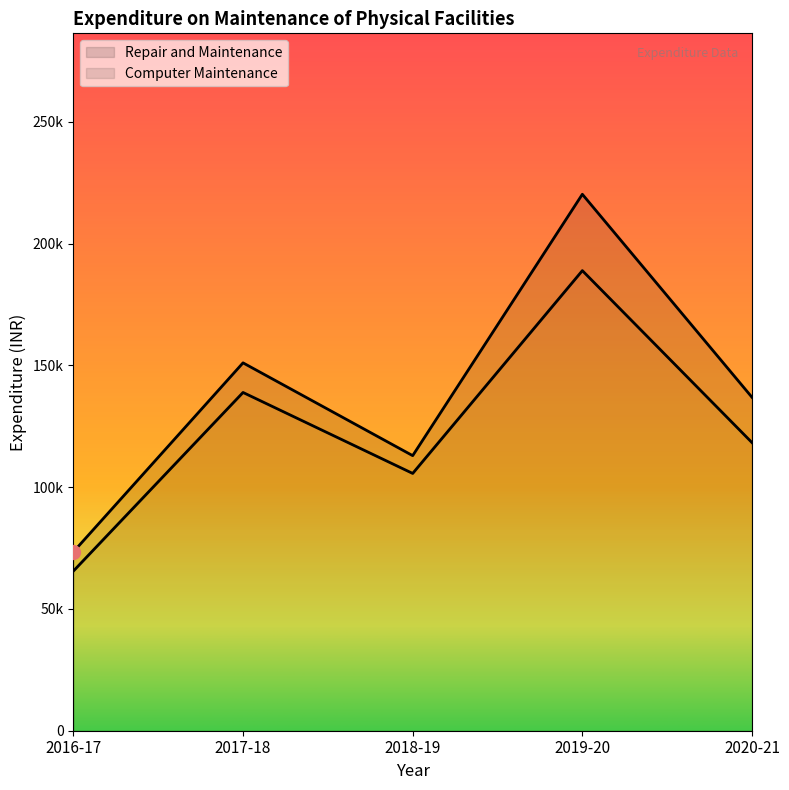

Rank the categories by value from lowest to highest.

2016-17, 2018-19, 2020-21, 2017-18, 2019-20